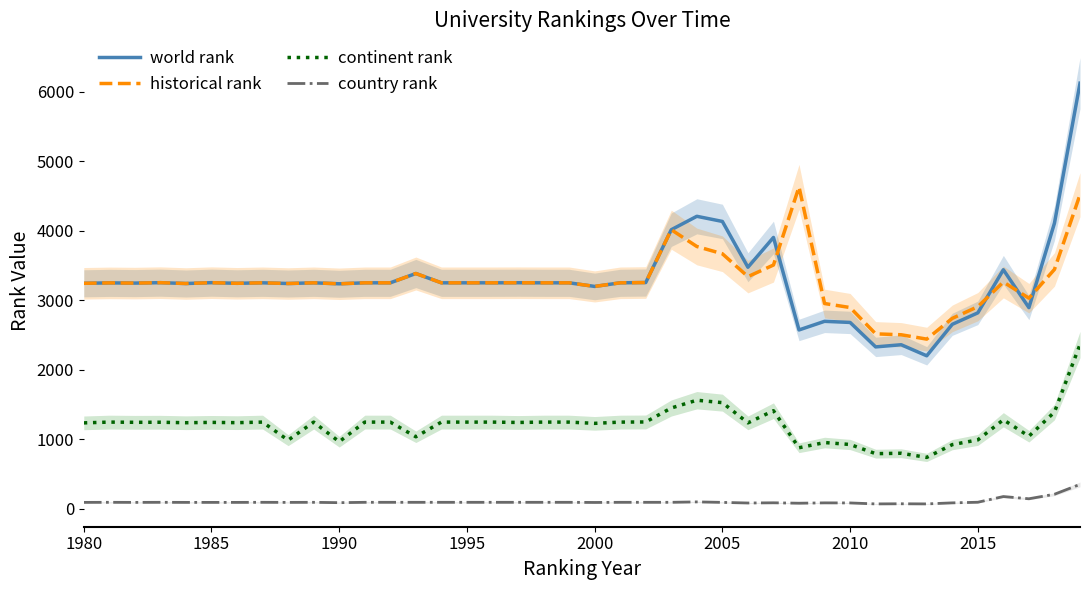

True or false: country rank has a value of 82.0 at 2010.

True